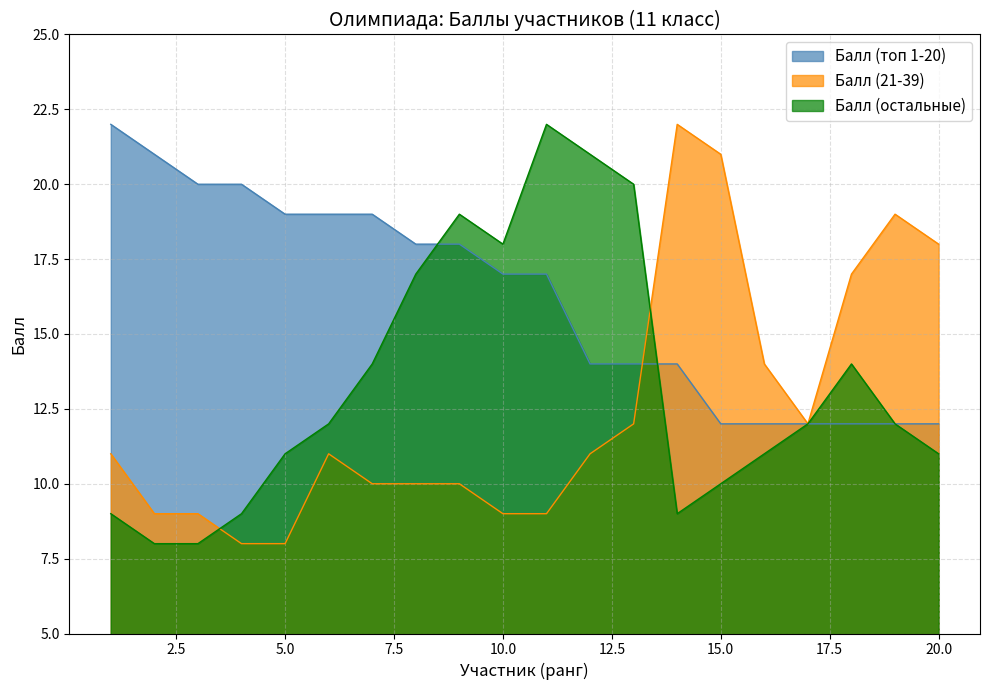

Which series has the largest total across all categories?

Балл (топ 1-20)